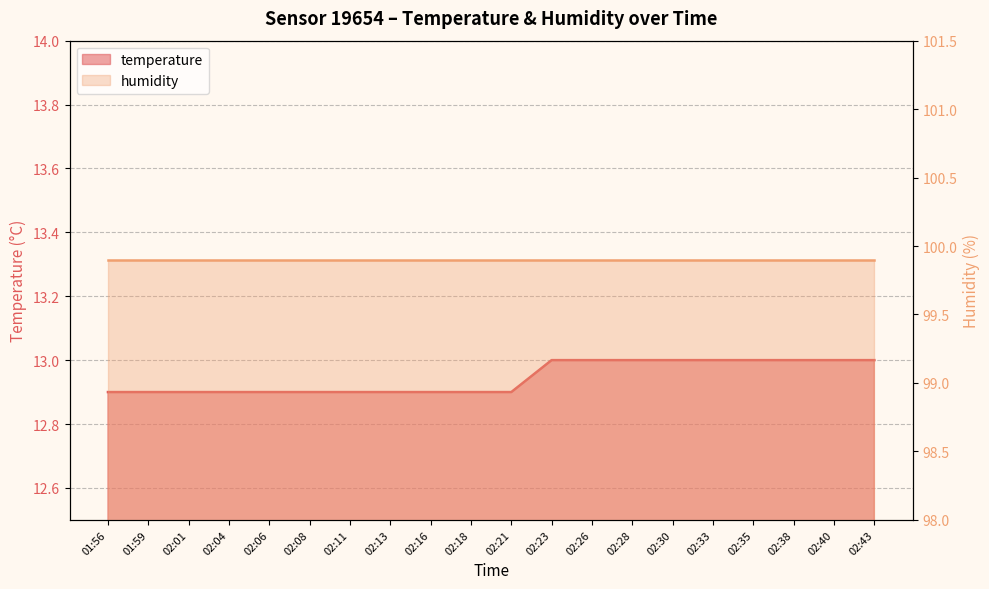

What is the label of the 4th point from the right?

02:35